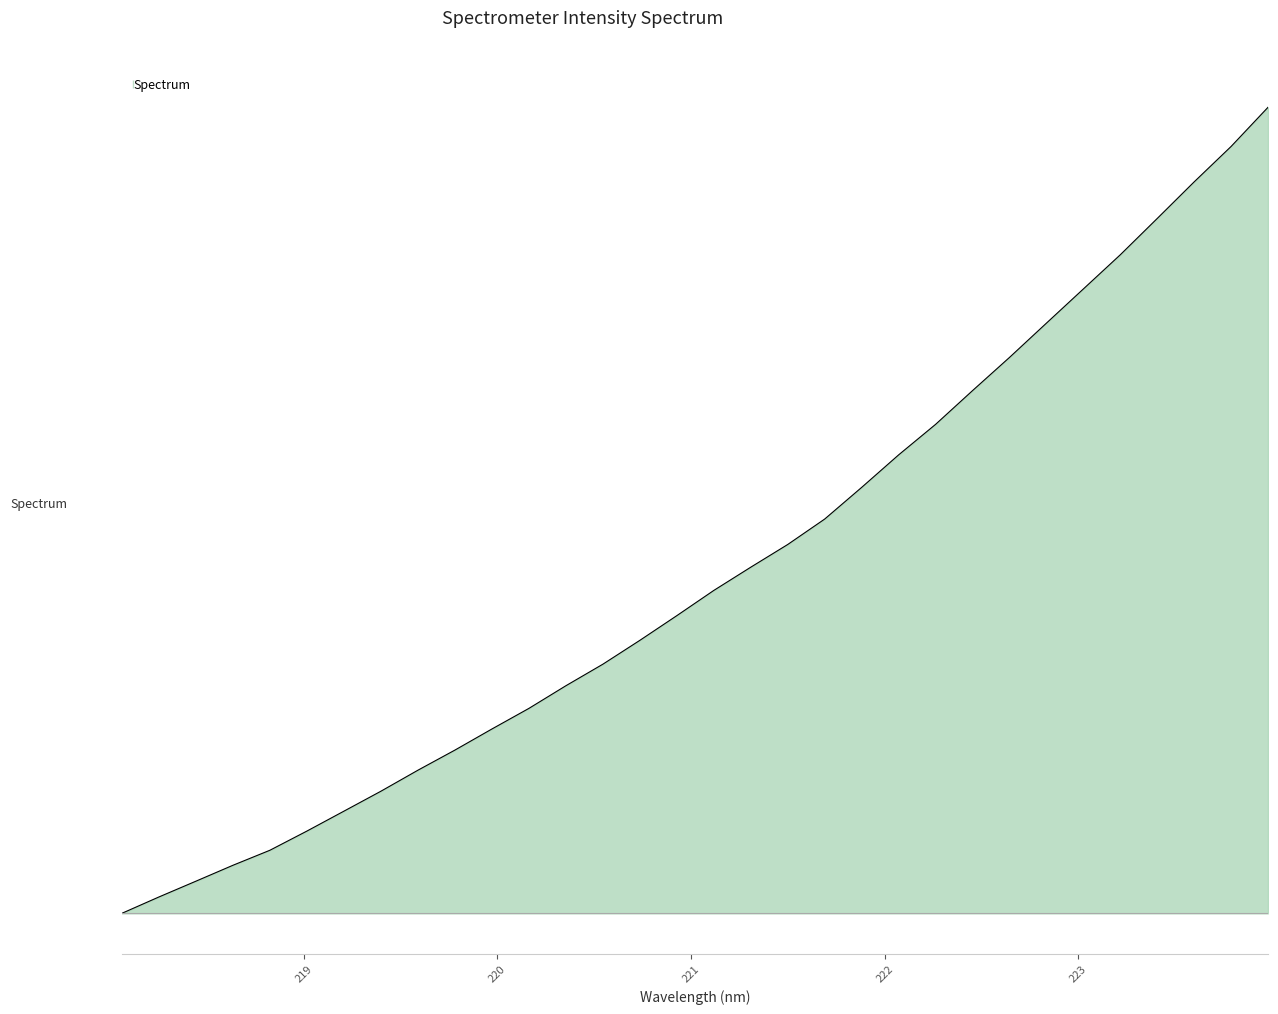

What is the value of the 13th point from the left?

2388.8